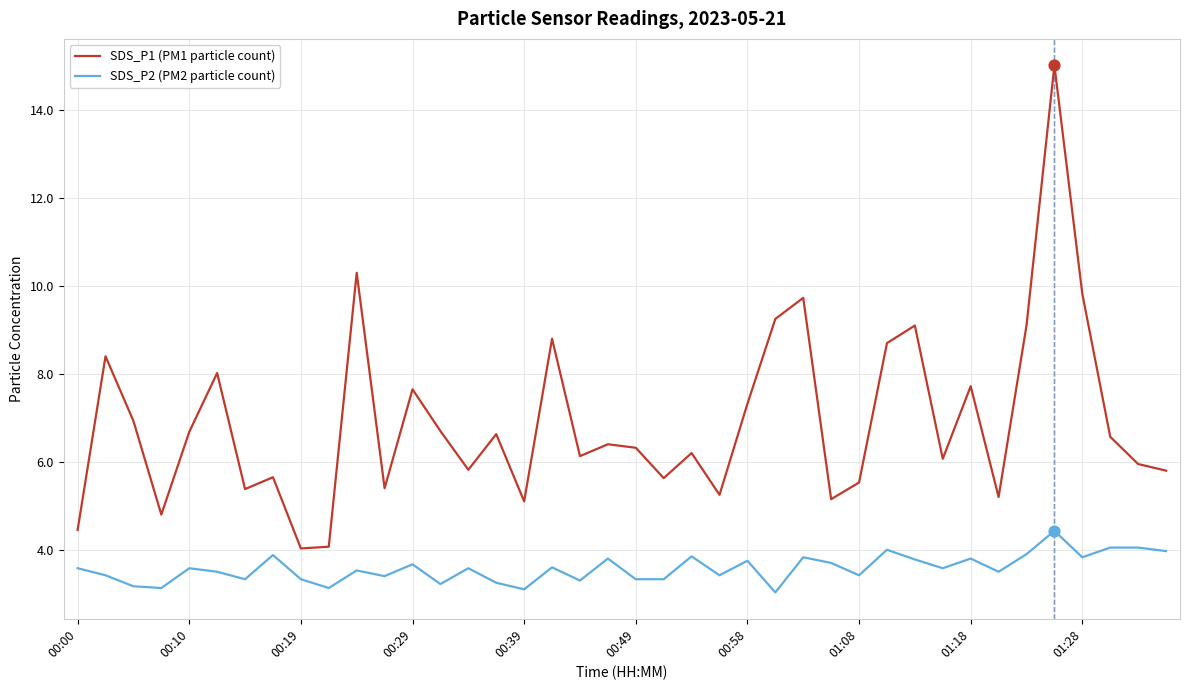

At how many categories does at least one series exceed 9?

7